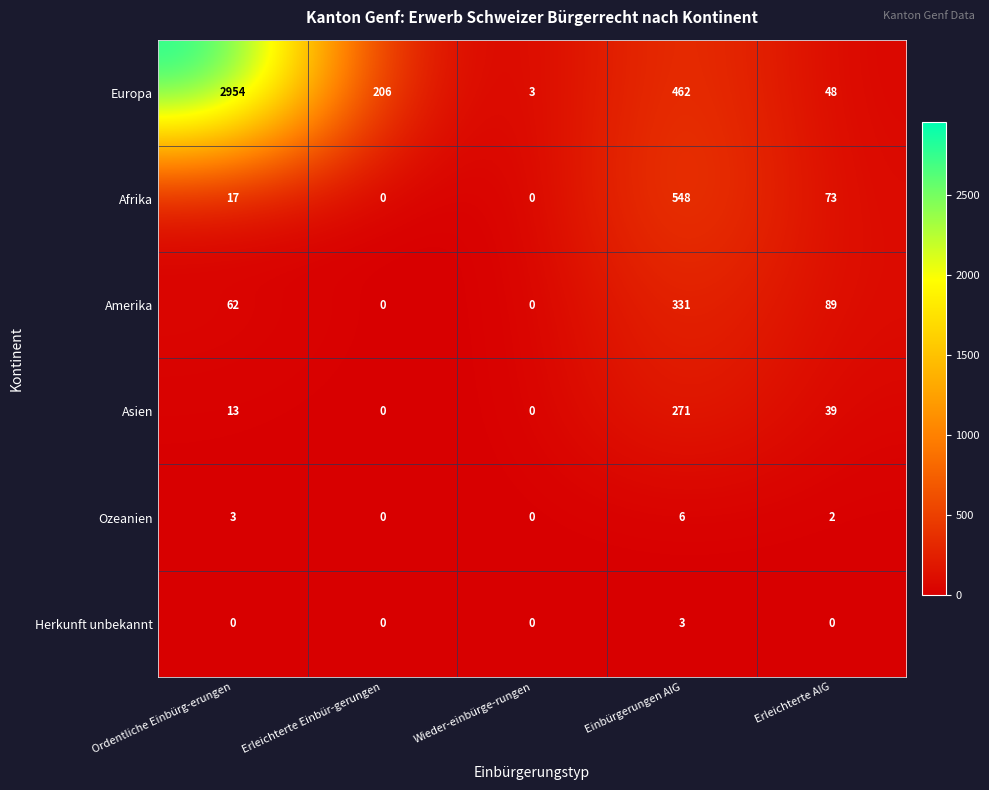

Rank the series by their maximum value, from highest to lowest.

Europa, Afrika, Amerika, Asien, Ozeanien, Herkunft unbekannt